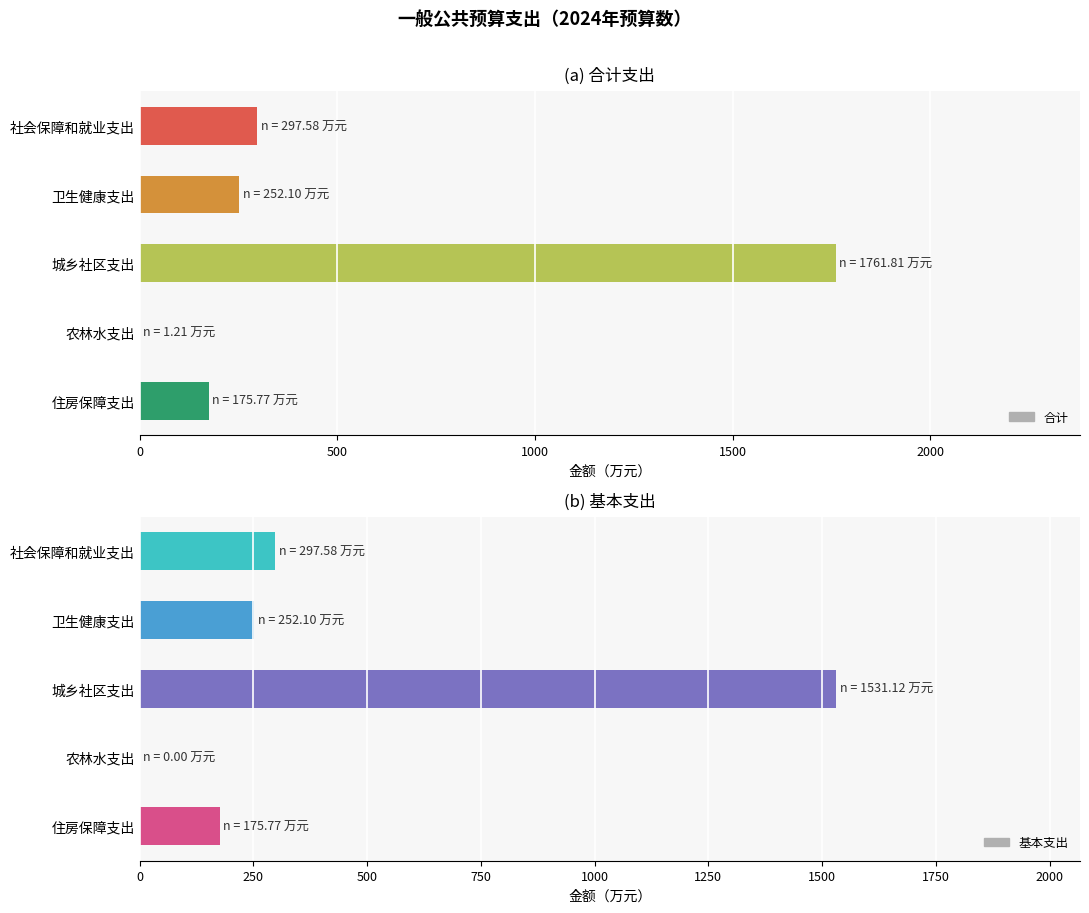

Reading left to right, extract all data points from this chart.

合计: 297.6	252.1	1761.8	1.2	175.8
基本支出: 297.6	252.1	1531.1	0.0	175.8